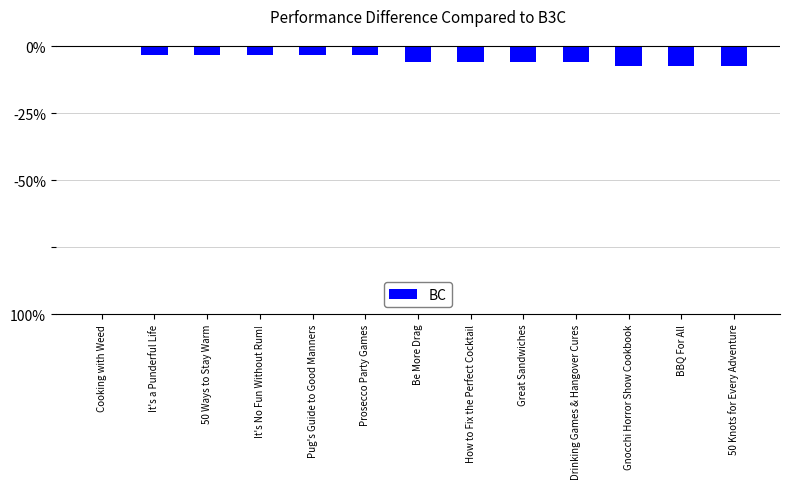

Are the bars horizontal?

No